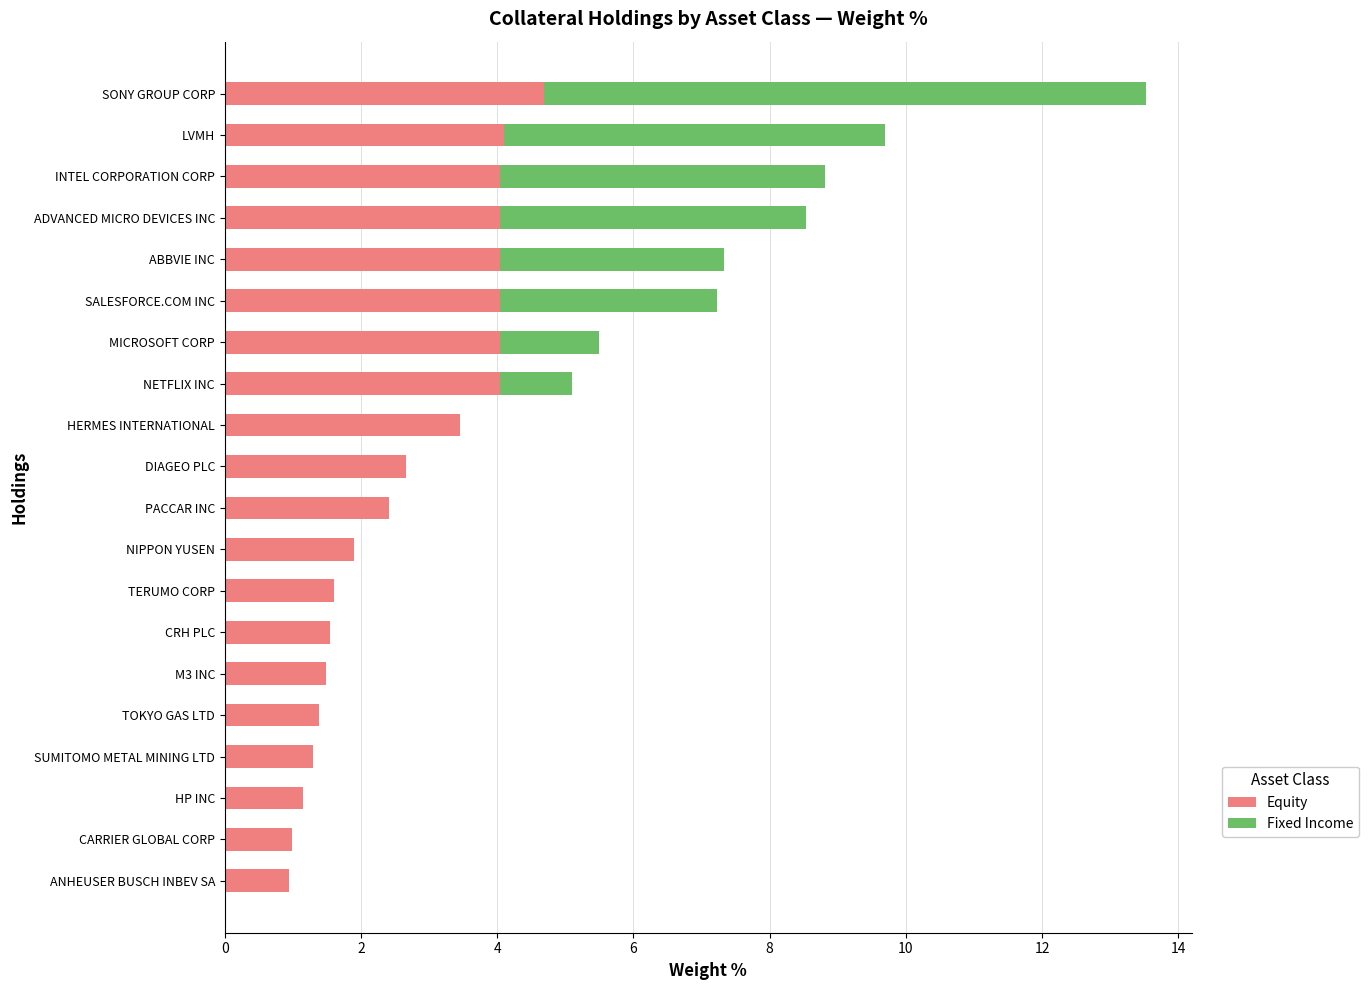

The Equity series shows 1.0 at LVMH. True or false?

False